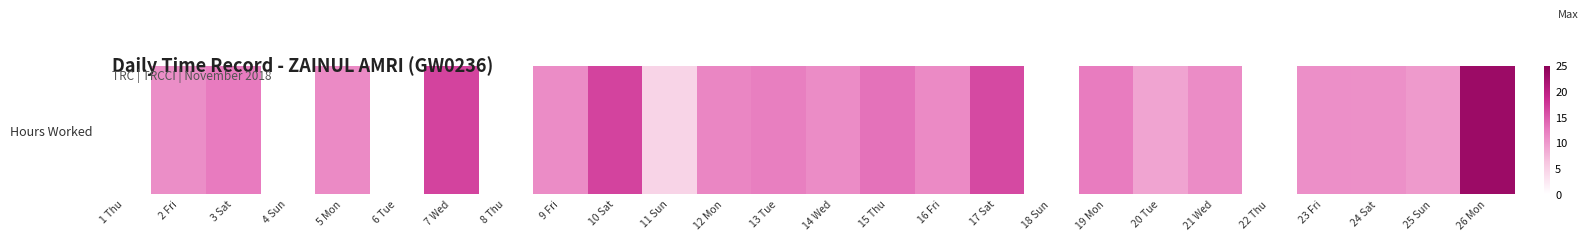

What is the sum of all values?

246.1